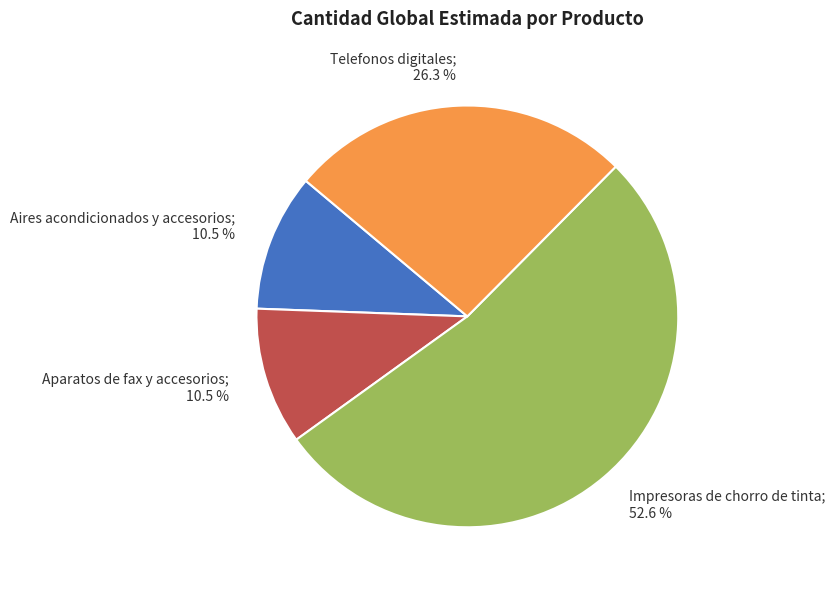

Does any single category account for the majority?

Yes